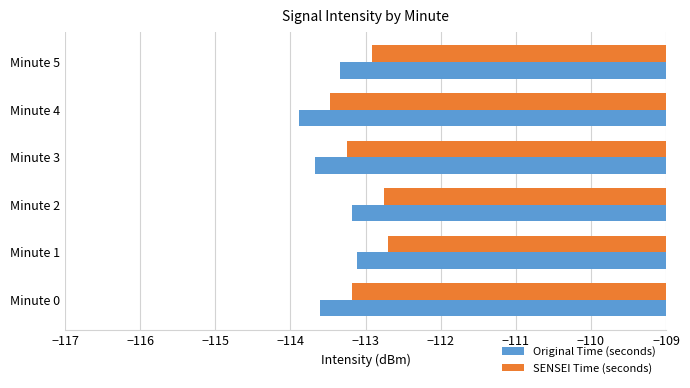

Rank the series by their average value, from lowest to highest.

Original Time (seconds), SENSEI Time (seconds)